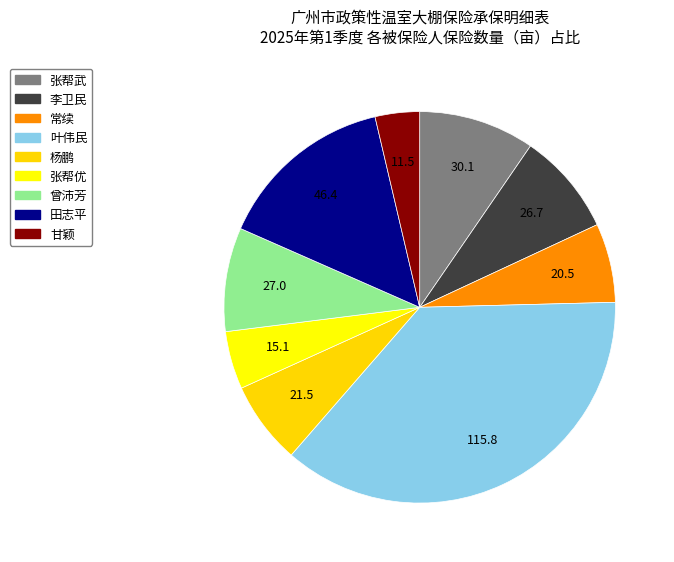

What is the ratio of the value at 张帮武 to the value at 甘颖?

2.6